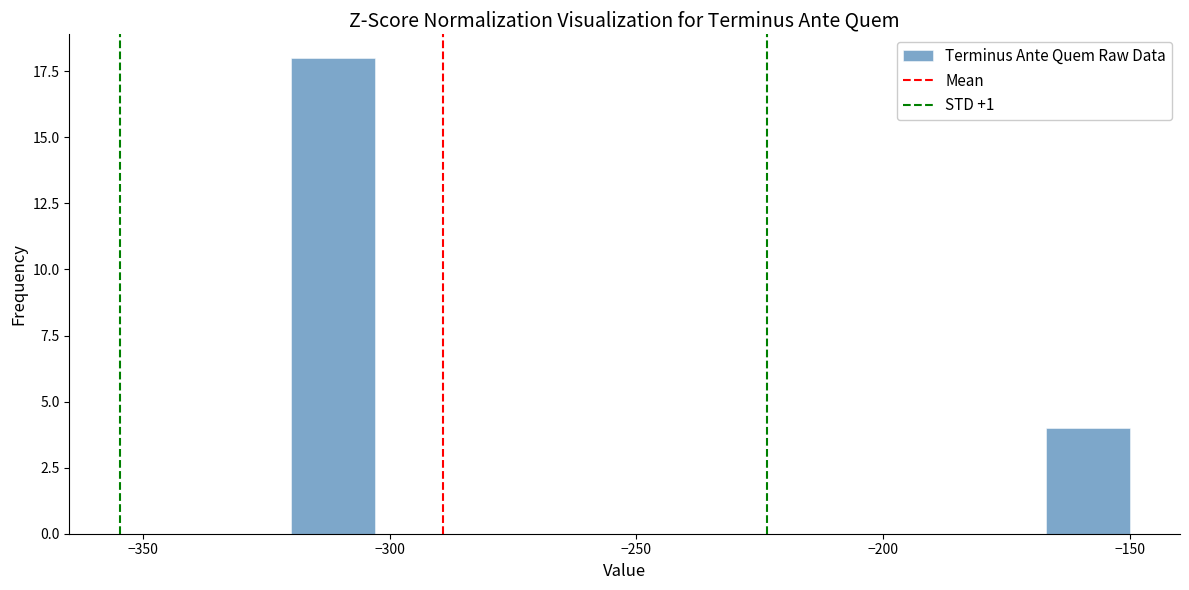

Around what value on the x-axis is the tallest bar? Give the approximate position of its centre, as read against the axis.

-310